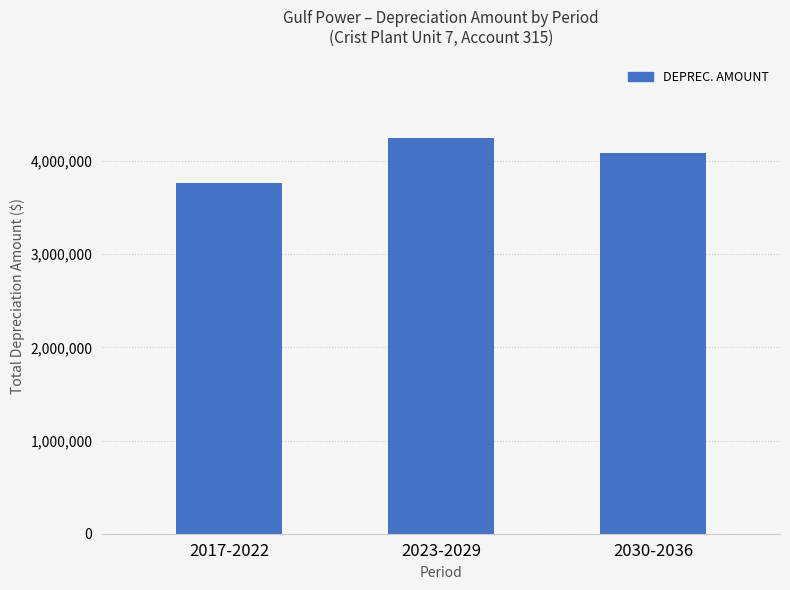

How many bars are there in total?

3